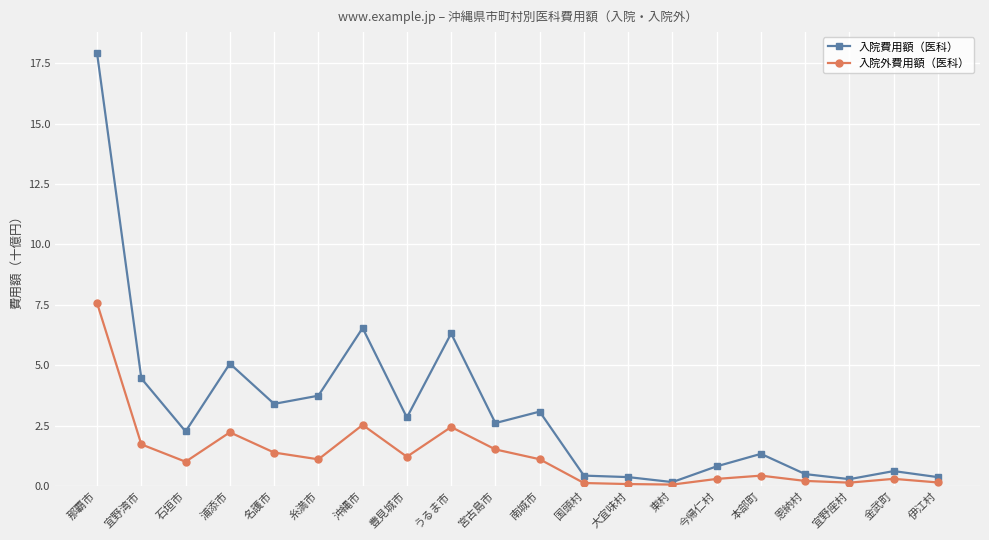

Rank the series by their maximum value, from lowest to highest.

入院外費用額（医科）, 入院費用額（医科）